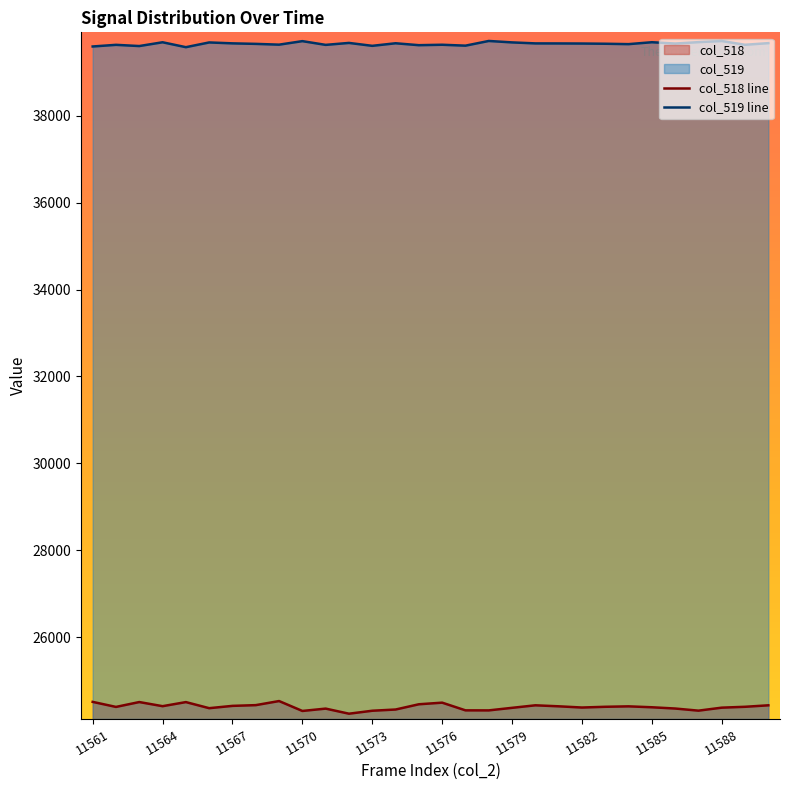

What is the sum of all col_518 line values?

731895